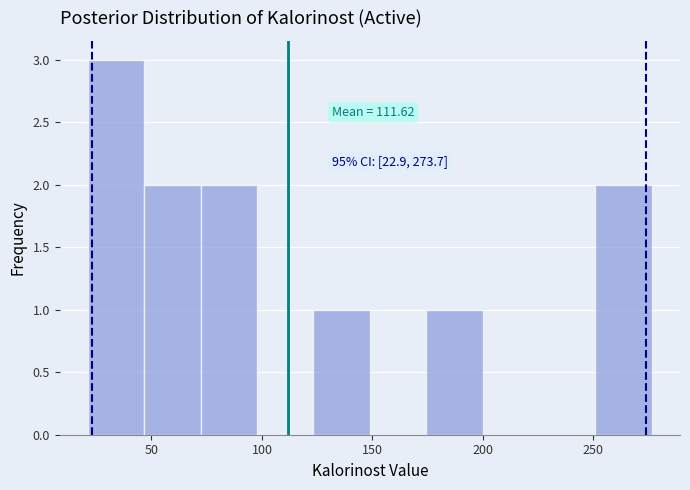

Which range on the x-axis has the tallest bar?

20 to 45